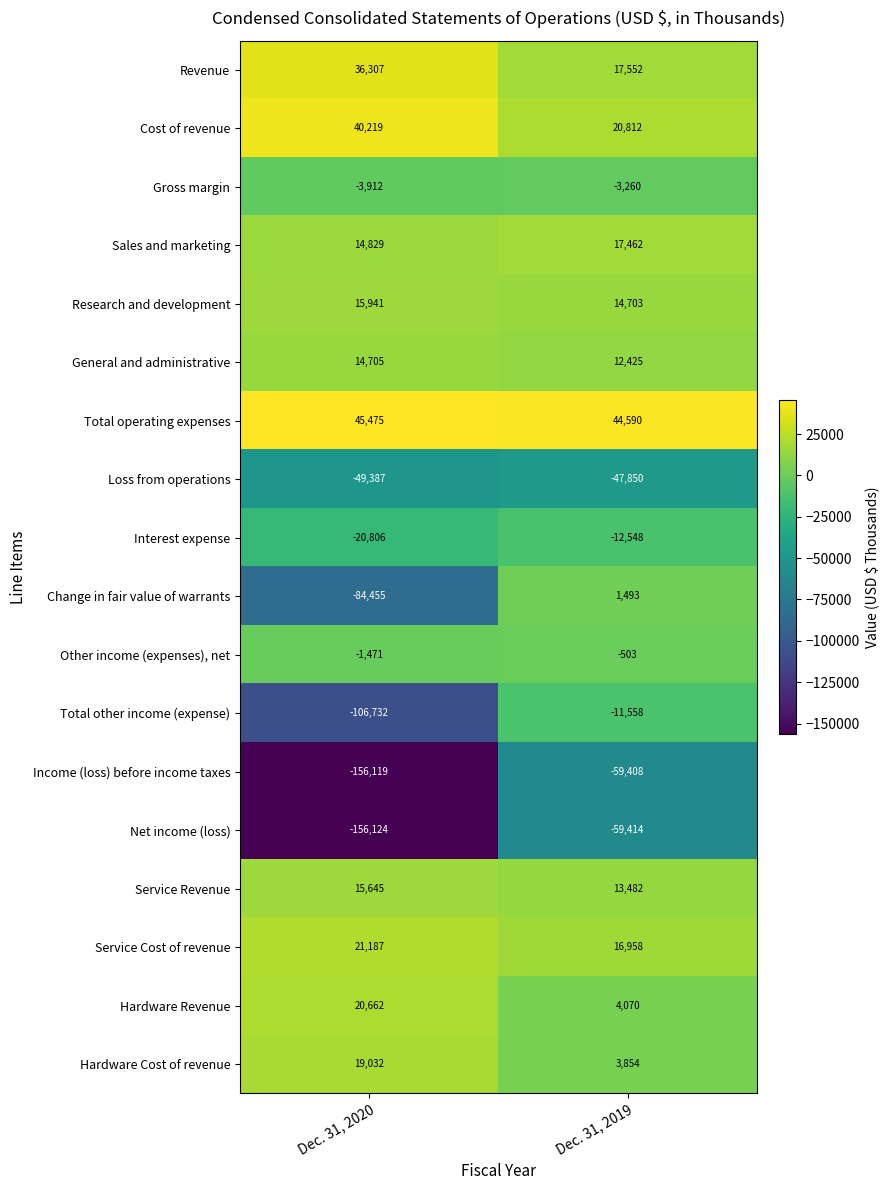

At Dec. 31, 2019, list the series in order from largest to smallest.

Total operating expenses, Cost of revenue, Revenue, Sales and marketing, Service Cost of revenue, Research and development, Service Revenue, General and administrative, Hardware Revenue, Hardware Cost of revenue, Change in fair value of warrants, Other income (expenses), net, Gross margin, Total other income (expense), Interest expense, Loss from operations, Income (loss) before income taxes, Net income (loss)